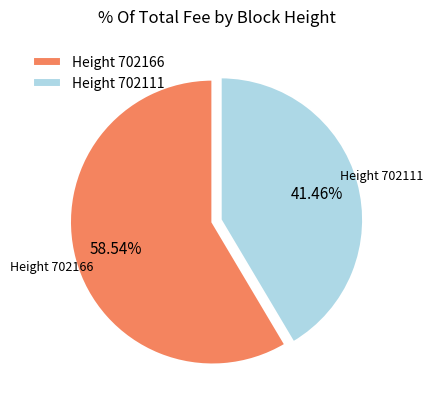

Which has a higher value, Height 702111 or Height 702166?

Height 702166